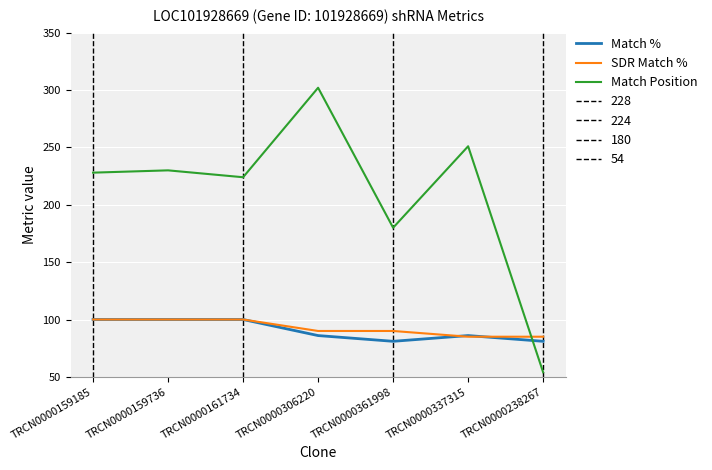

After their last crossing, which series has the higher values: Match Position or SDR Match %?

SDR Match %